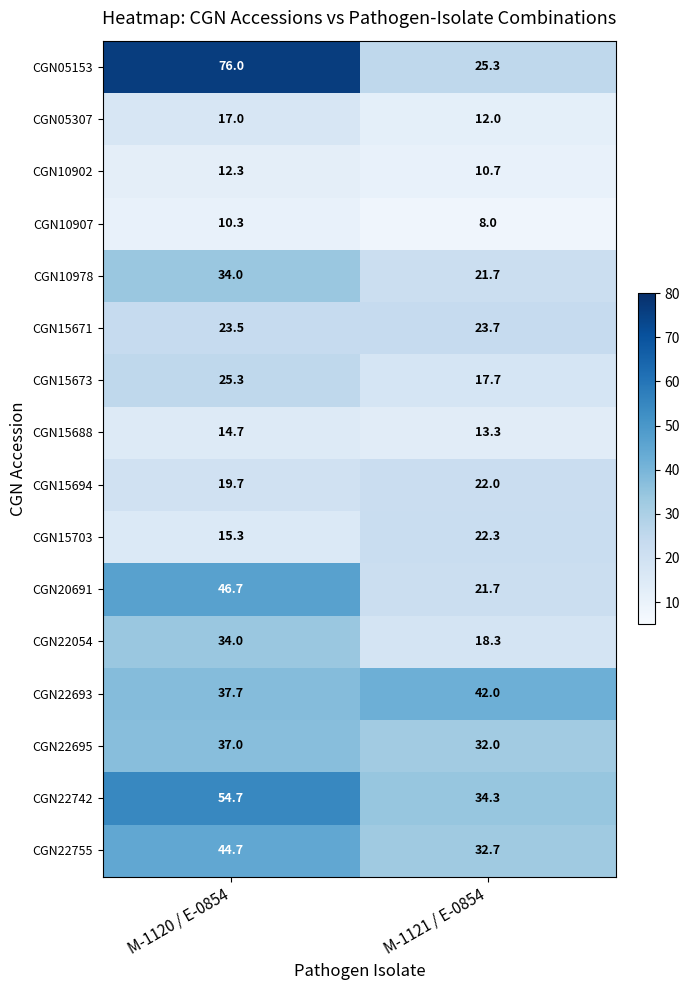

The value of CGN10907 at M-1121 / E-0854 is 8.0. True or false?

True